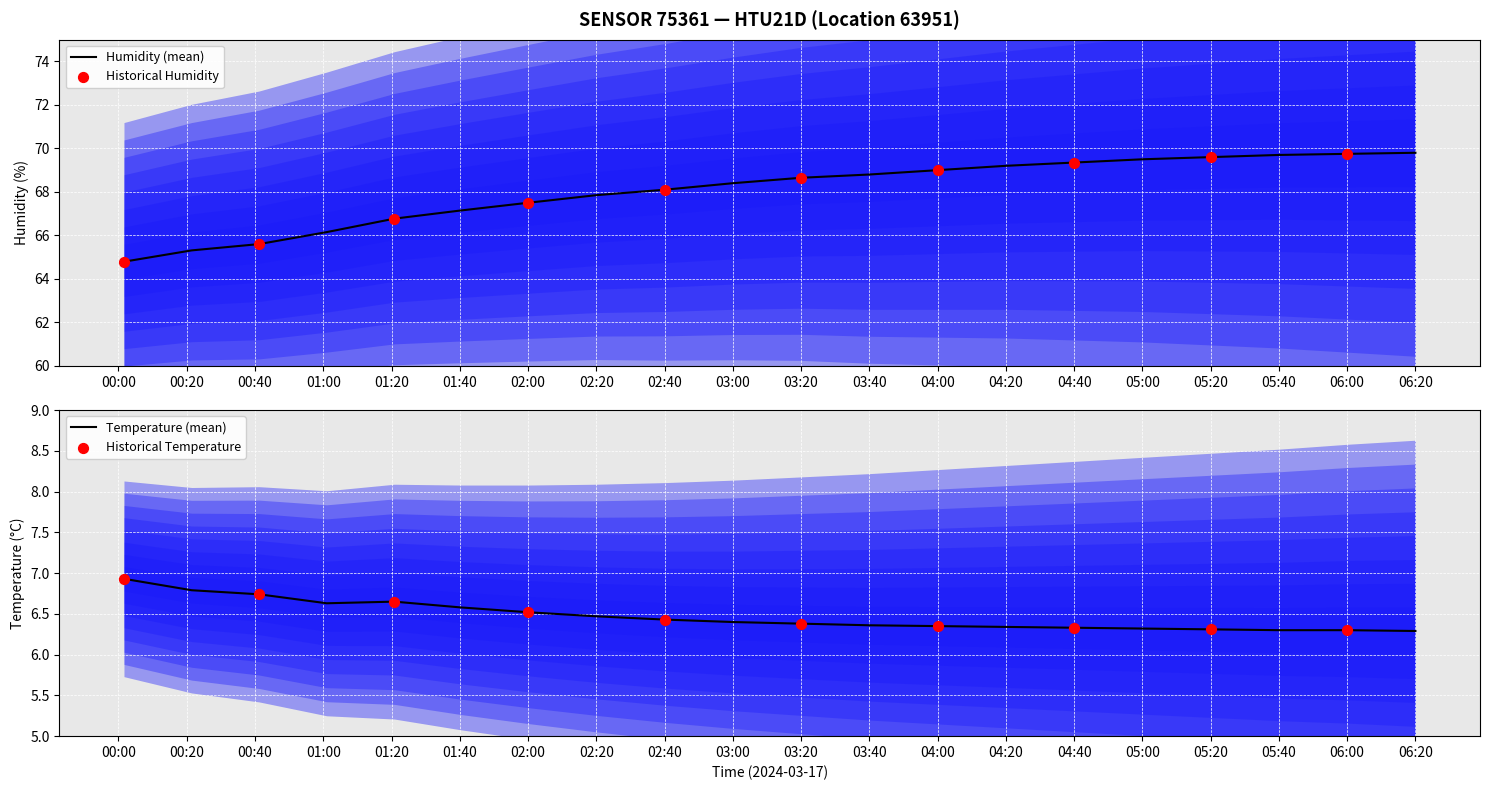

What is the highest value of the Humidity (mean) series?

69.8